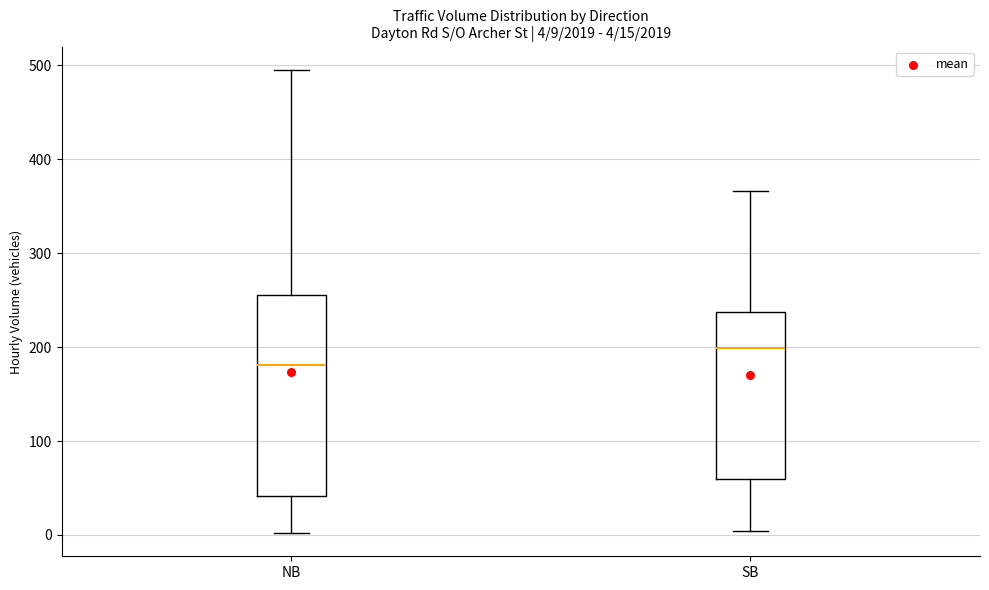

Comparing the boxes themselves (not the whiskers), which one is the tallest?

NB